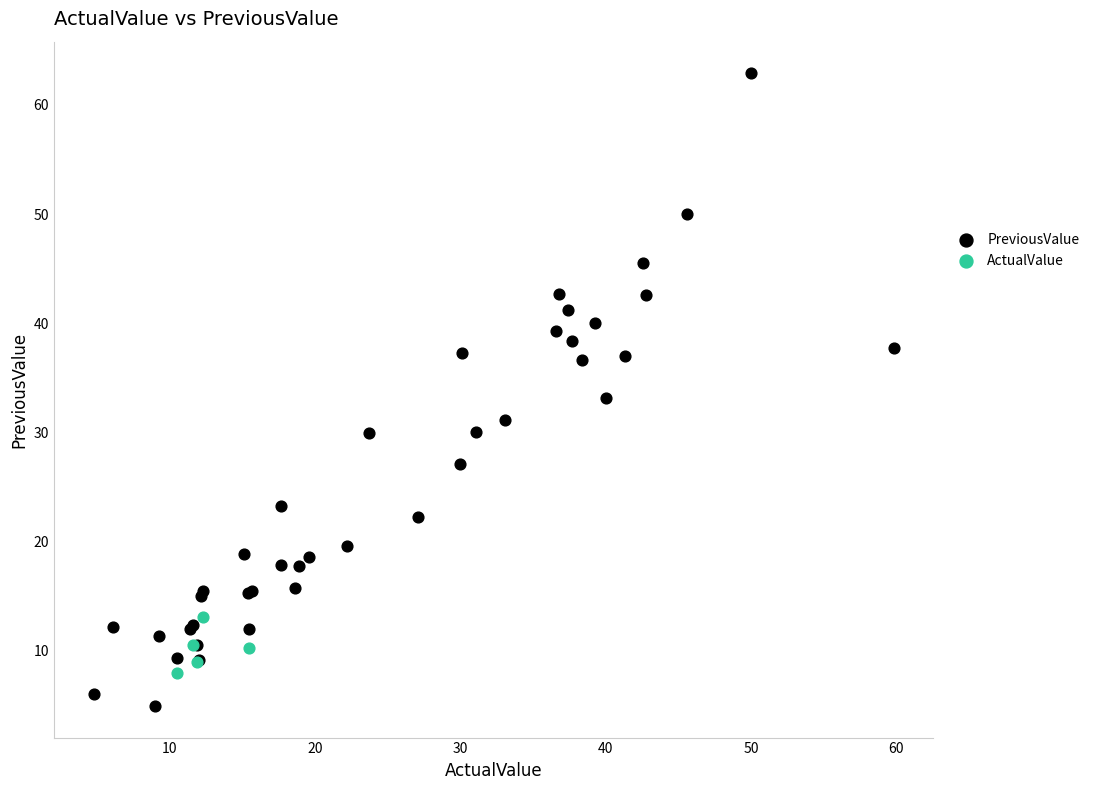

Which series has the largest Y range (max minus min)?

PreviousValue